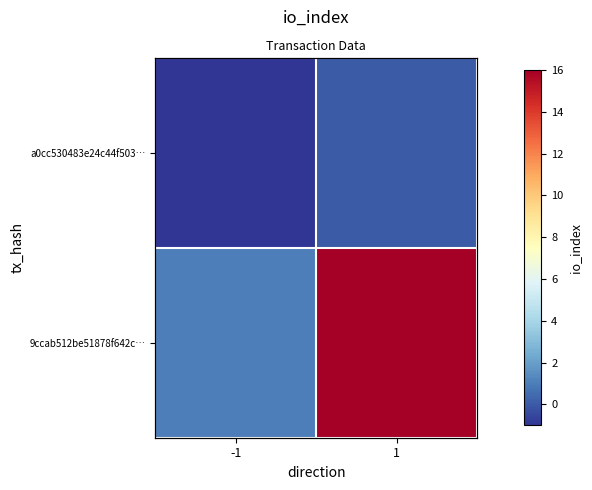

Which series has the largest range (max minus min)?

9ccab512be51878f642c…